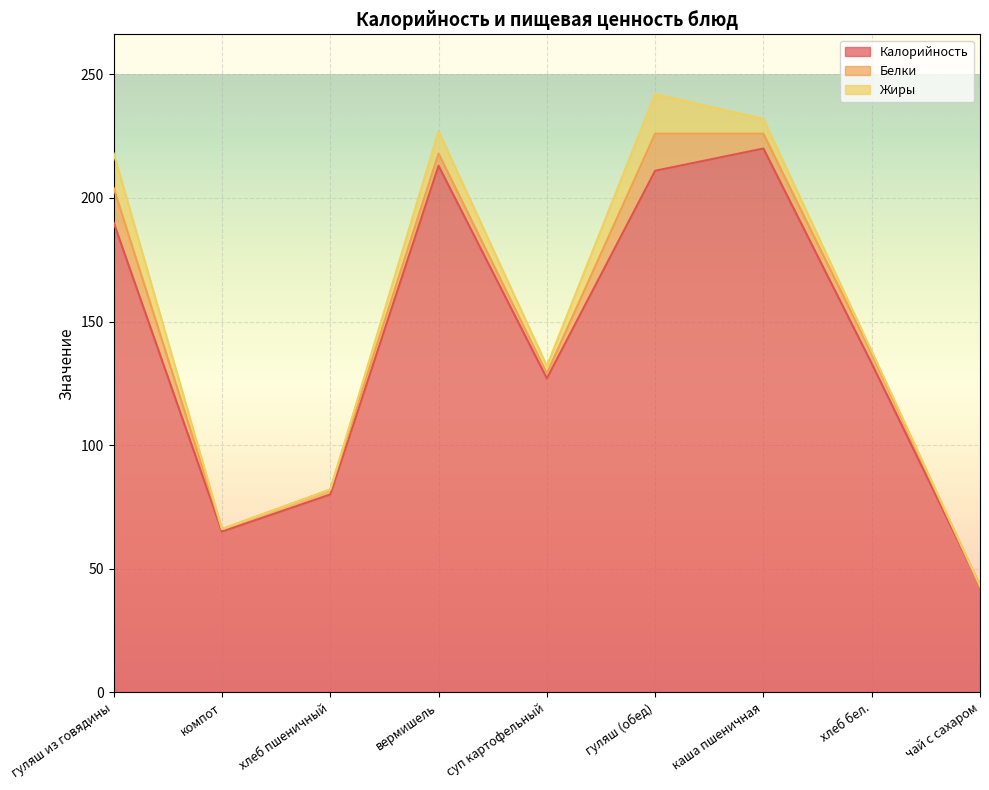

True or false: Калорийность and Белки cross at least once.

False